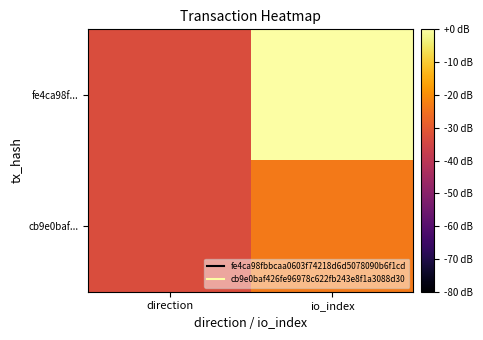

Reading left to right, transcribe all the data shown in this chart.

fe4ca98f...: direction=-33.1	io_index=0.0
cb9e0baf...: direction=-33.1	io_index=-23.5